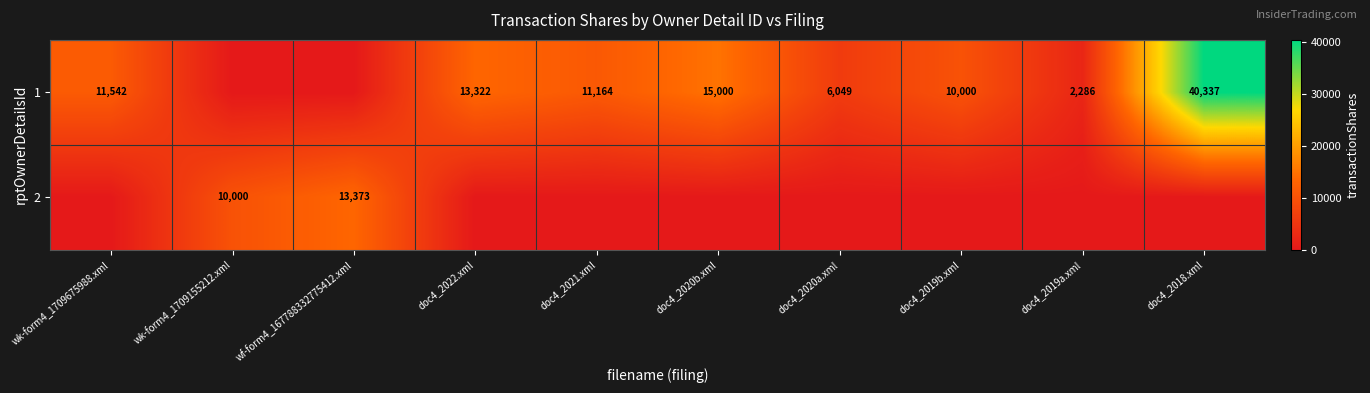

Is the value of 2 at wf-form4_167788332775412.xml greater than the value of 1 at doc4_2021.xml?

Yes